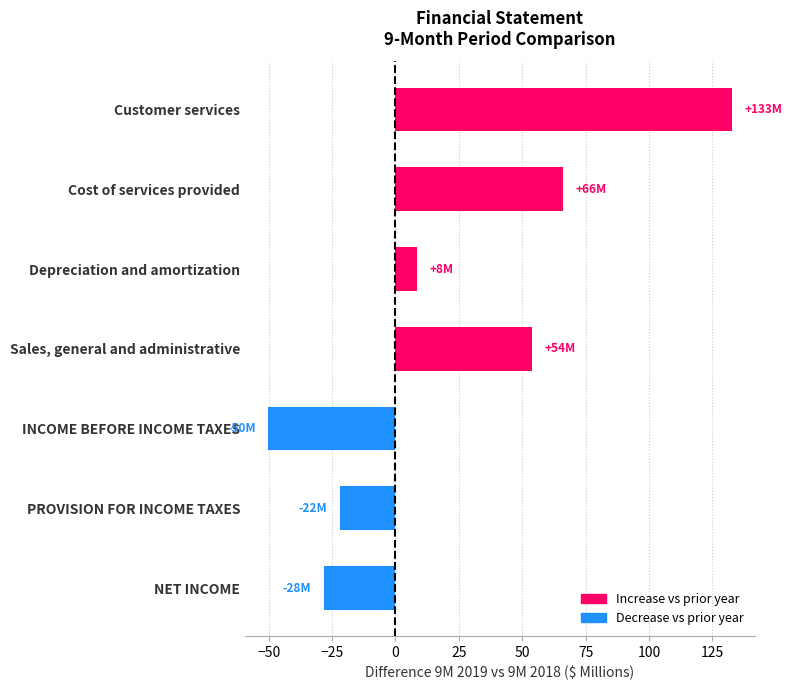

What value does the data have at Customer services?

132.6